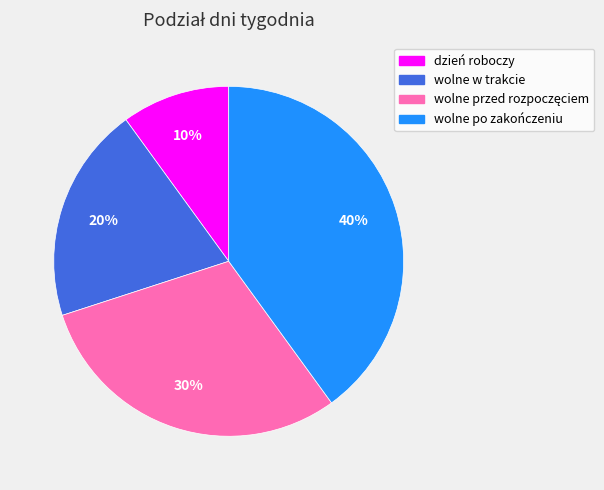

Is there a majority slice in this chart?

No